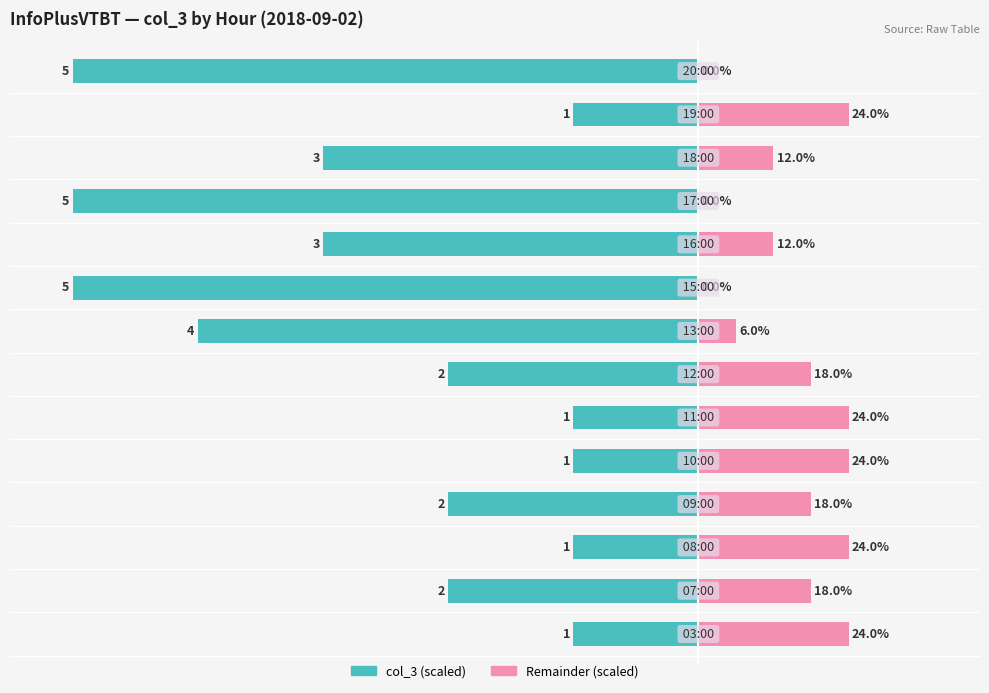

Reading left to right, list all the values displayed in this chart.

col_3 (scaled): -20	-40	-20	-40	-20	-20	-40	-80	-100	-60	-100	-60	-20	-100
Remainder (scaled): 24	18	24	18	24	24	18	6	0	12	0	12	24	0